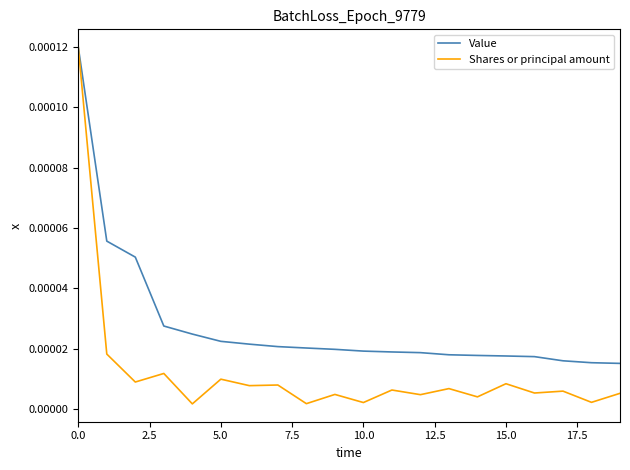

Which series has the largest range (max minus min)?

Shares or principal amount